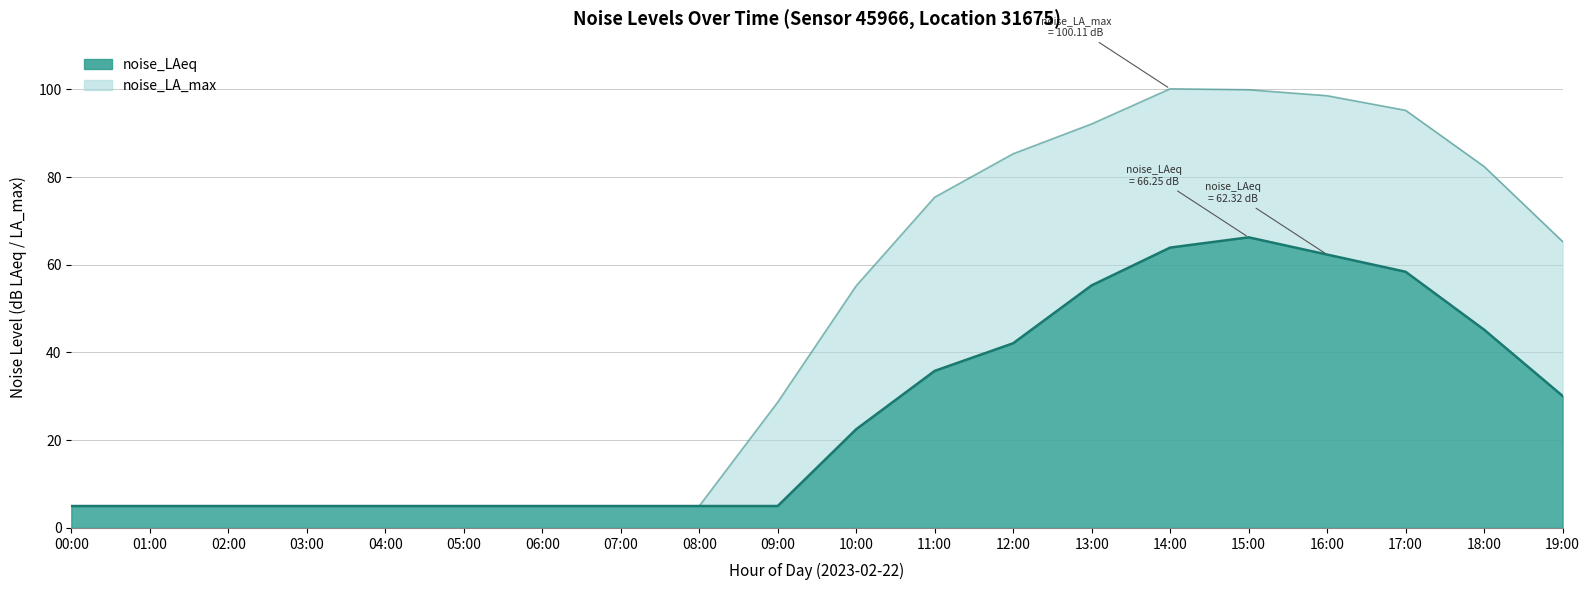

How many data points does each series have?

20